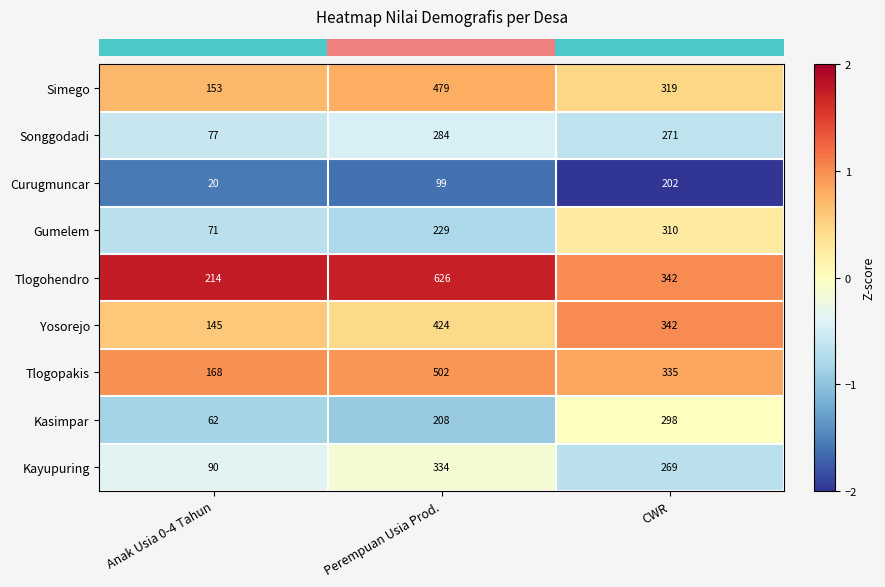

At which category is the sum across all series the highest?

Perempuan Usia Prod.